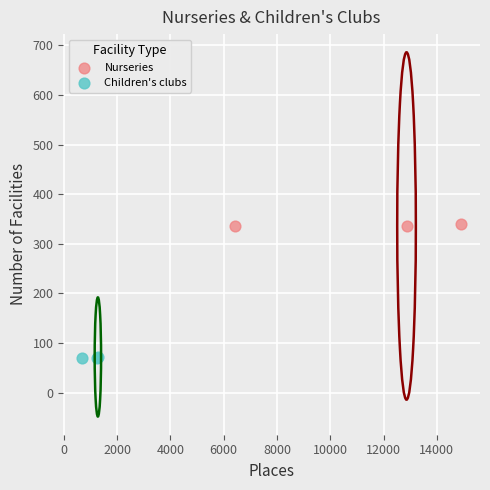

Which series contains the lowest Y value?

Children's clubs